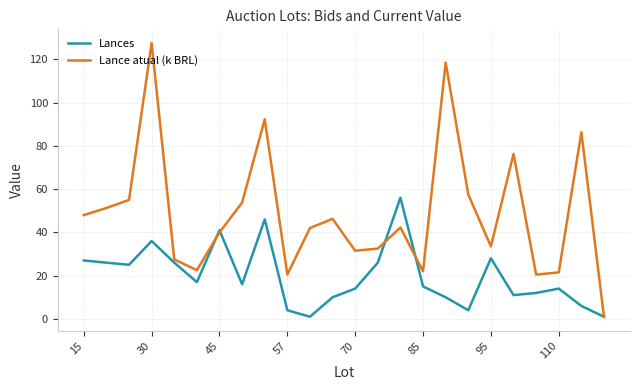

Which series has the widest spread of values?

Lance atual (k BRL)